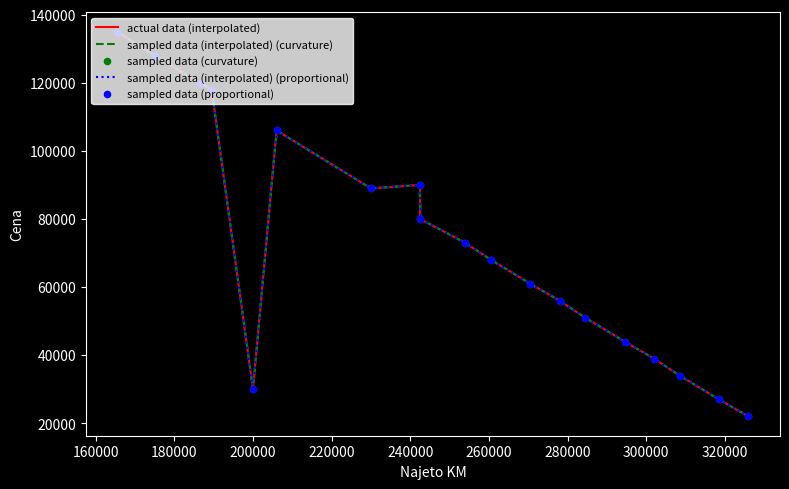

What is the ratio of the value at 175000 to the value at 230000?

1.4